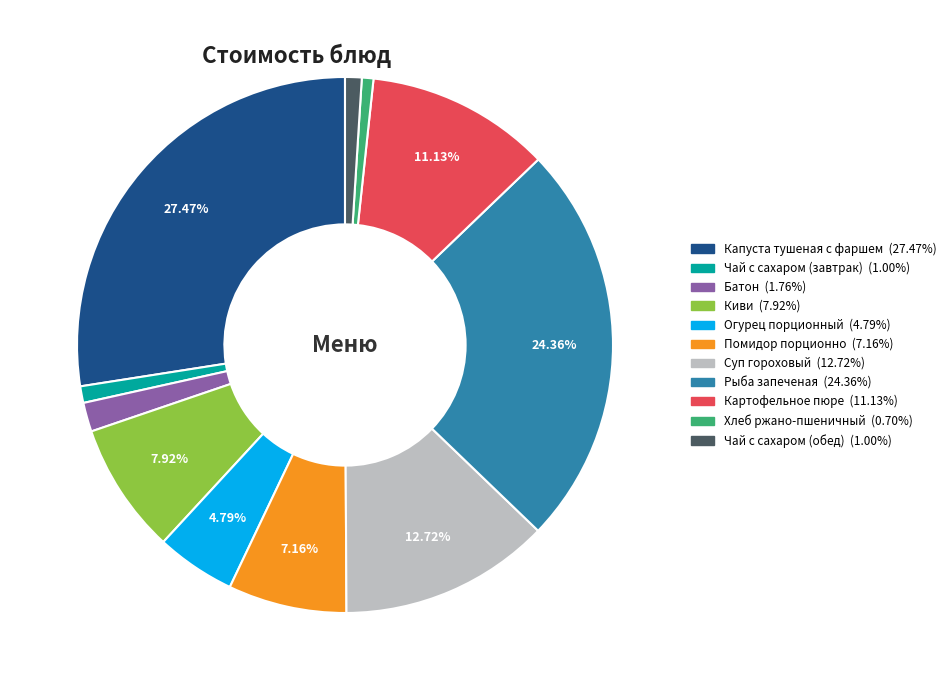

Between Картофельное пюре and Суп гороховый, which is larger?

Суп гороховый